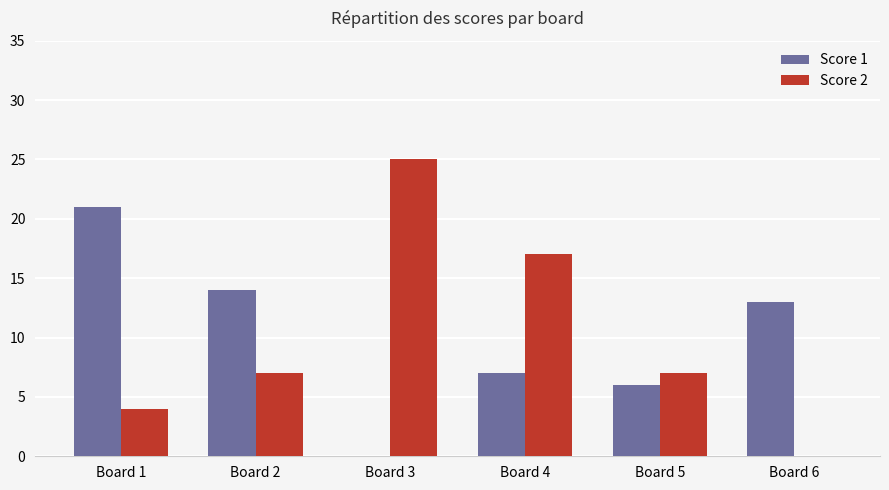

Count the Score 2 values in the range 4 to 17.

4